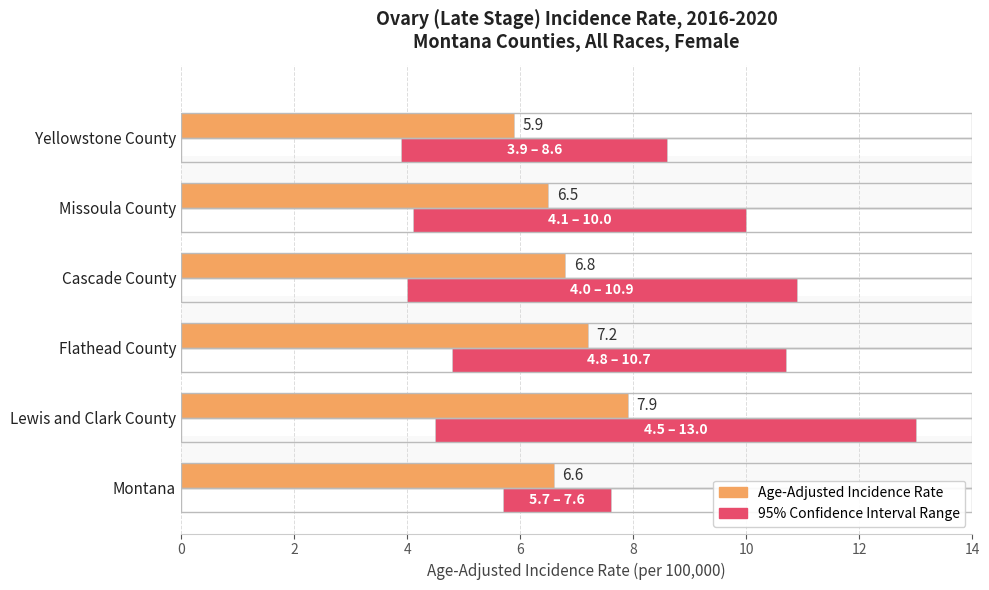

What is the value of the Age-Adjusted Incidence Rate bar at the 4th from the left?

6.8